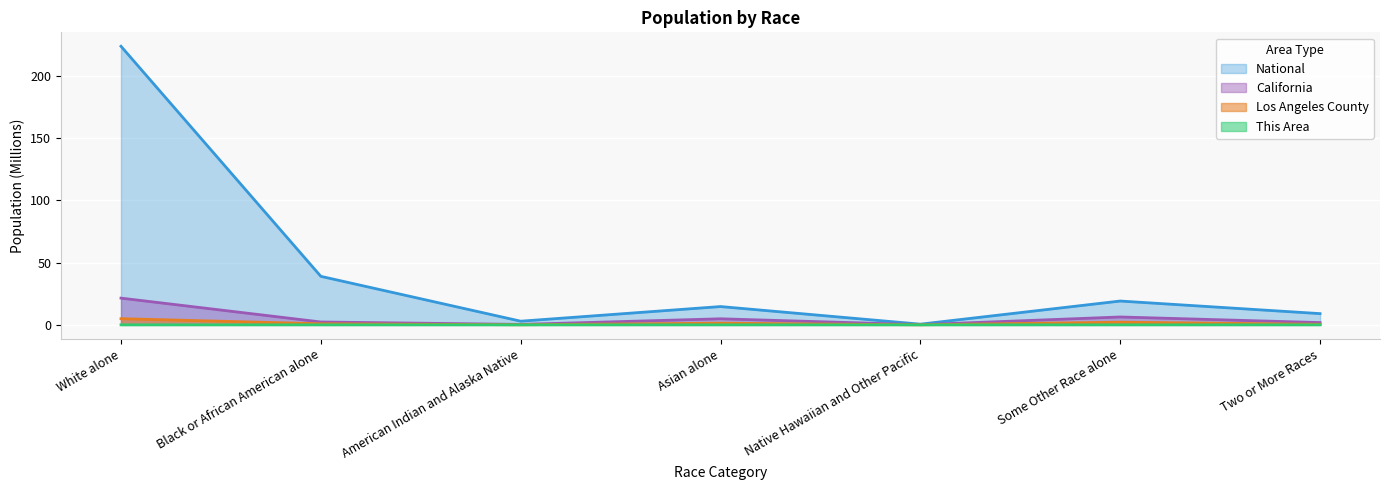

What is the difference between the second highest and minimum values in the National series?

38.4